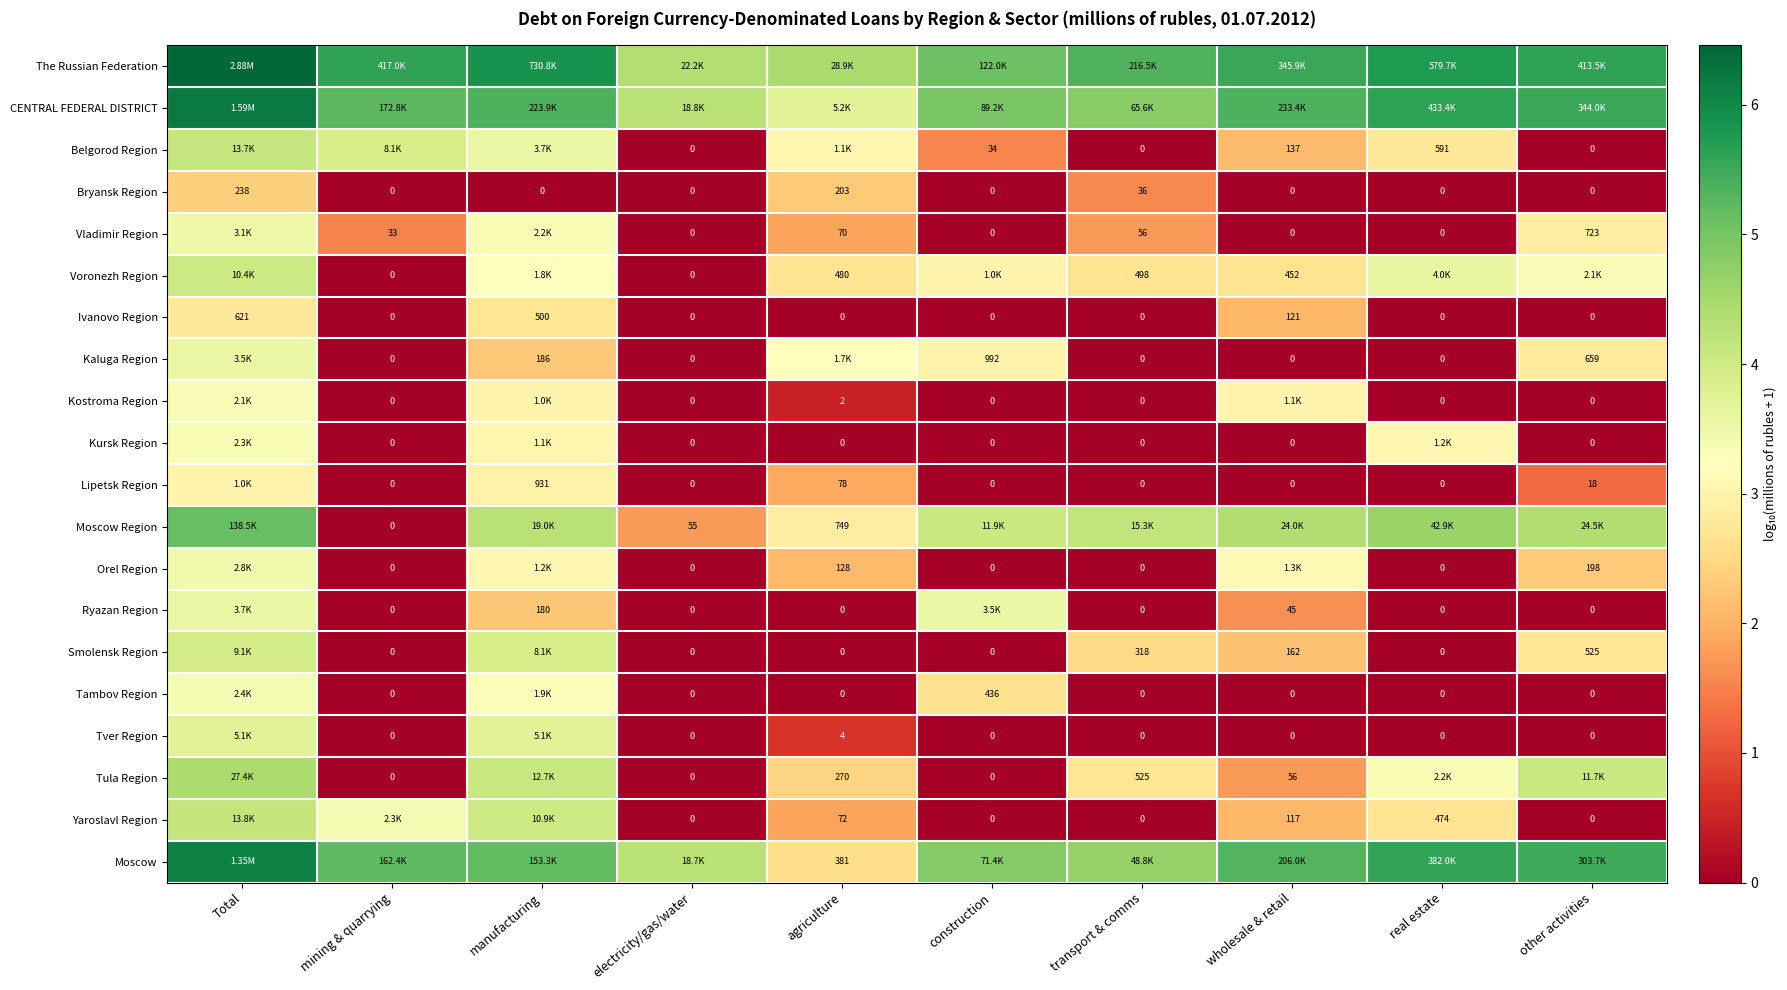

Which category has the highest value in the Bryansk Region series?

Total